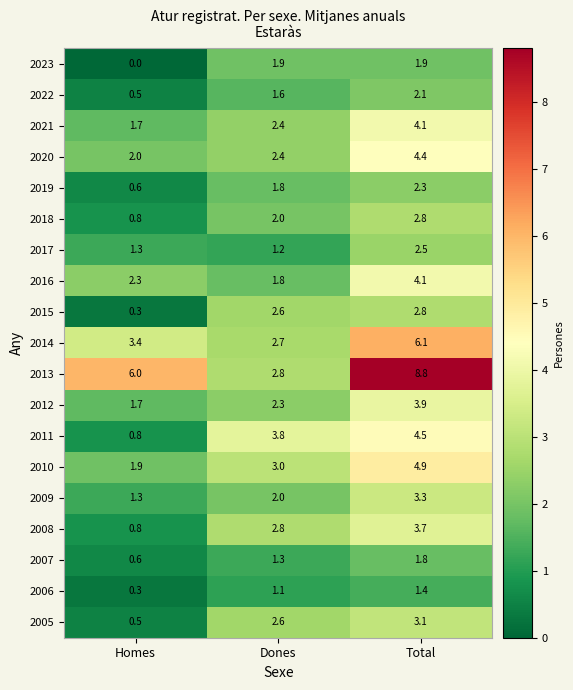

Which category has the lowest value across all series?

Homes